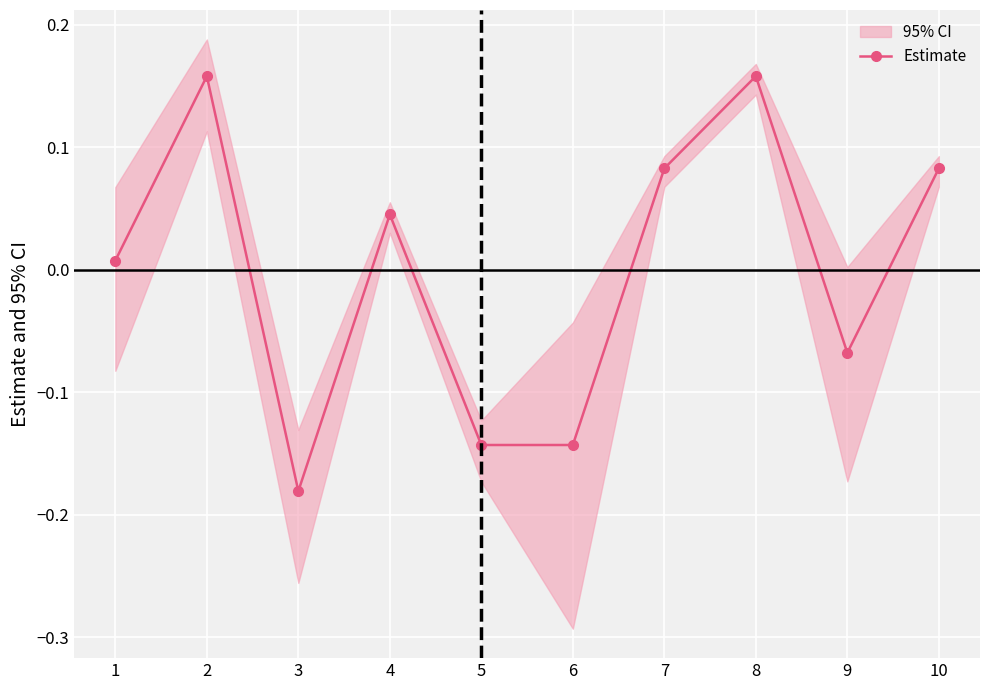

List the labels in order of value, largest first.

2, 8, 7, 10, 4, 1, 9, 5, 6, 3